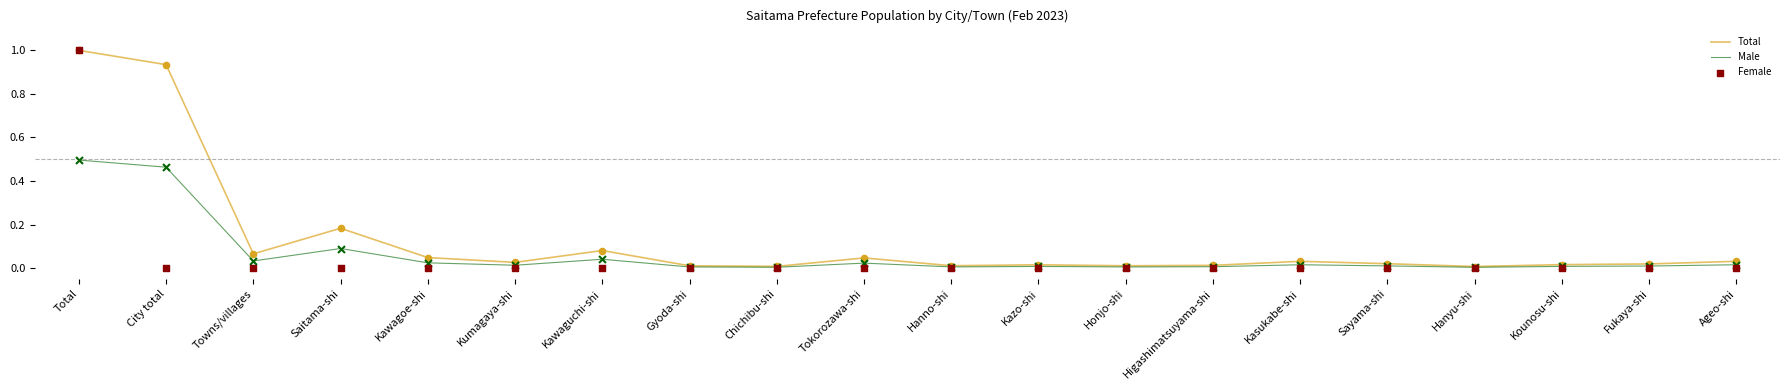

Which series contains the lowest Y value?

Female